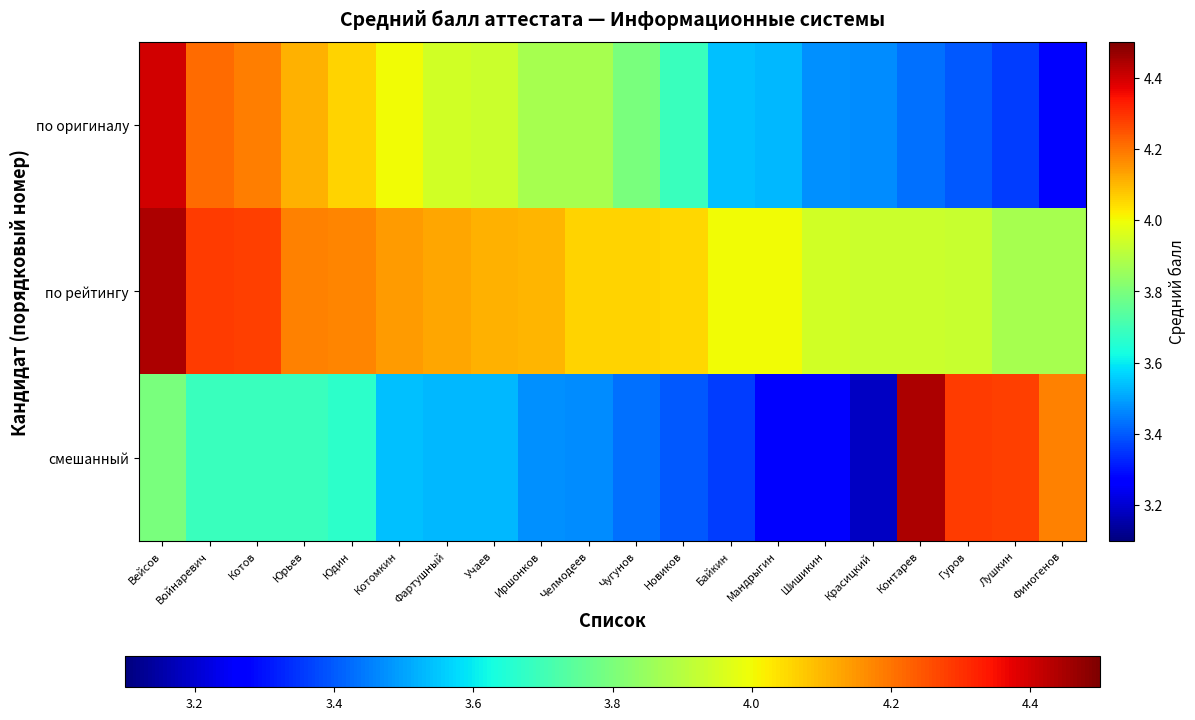

Rank the series by their maximum value, from lowest to highest.

по оригиналу, по рейтингу, смешанный